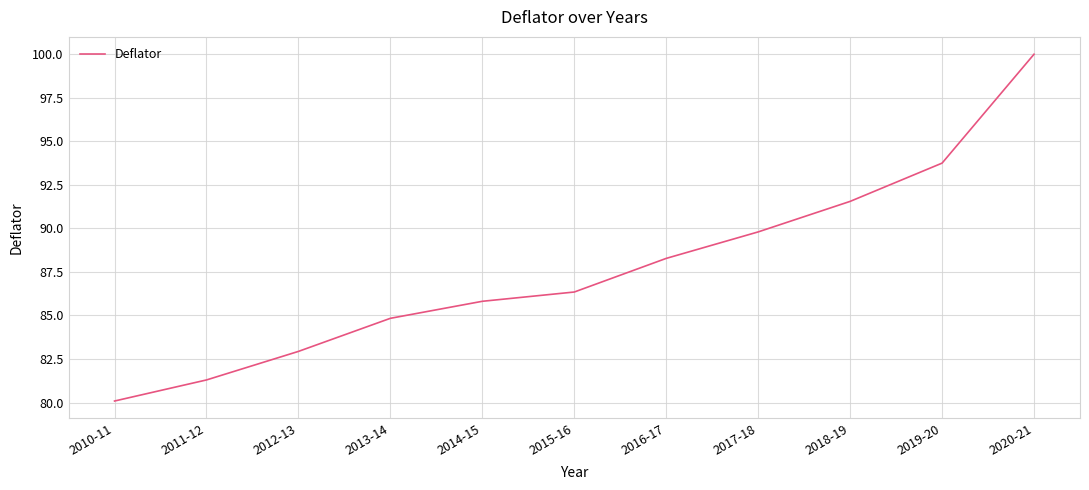

Does the chart display data point markers on the line(s)?

No